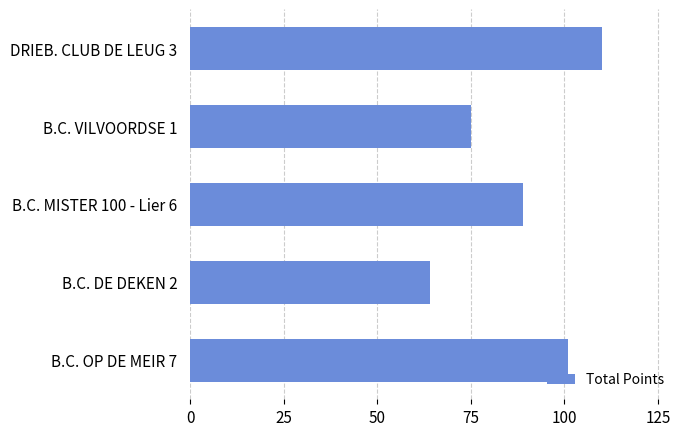

What value does the data have at B.C. DE DEKEN 2?

64